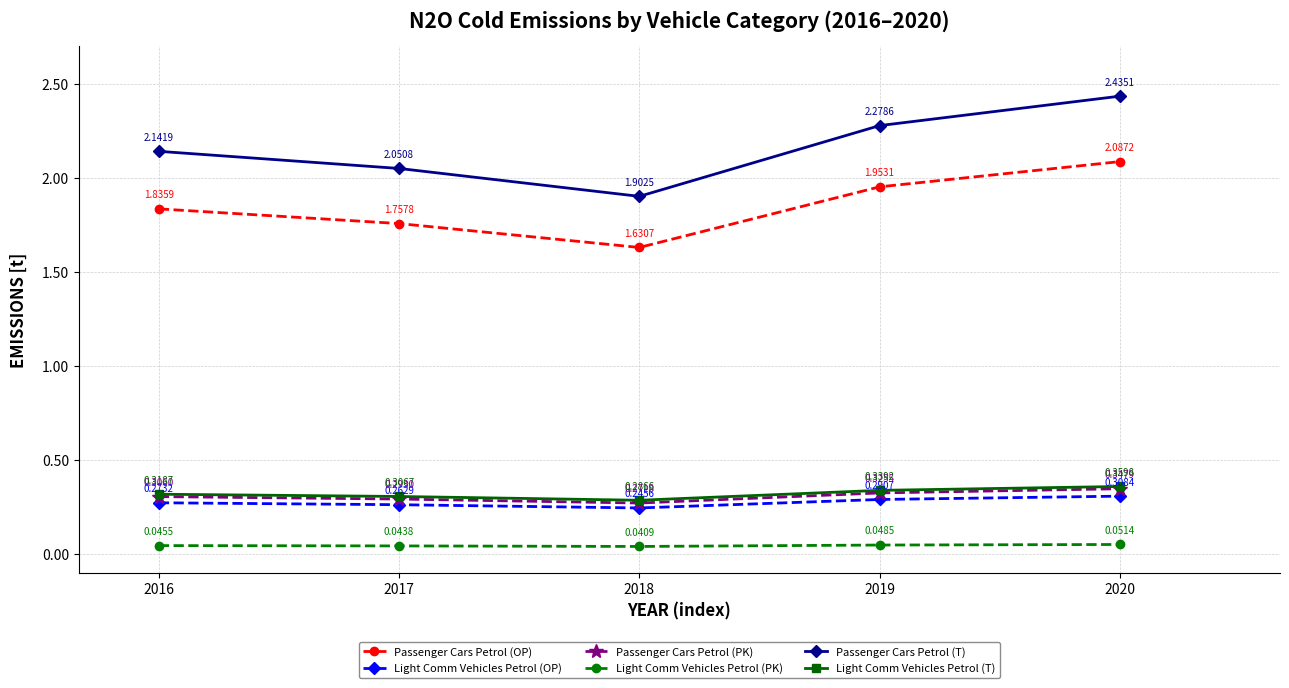

Which category has the highest value in the Light Comm Vehicles Petrol (T) series?

2020